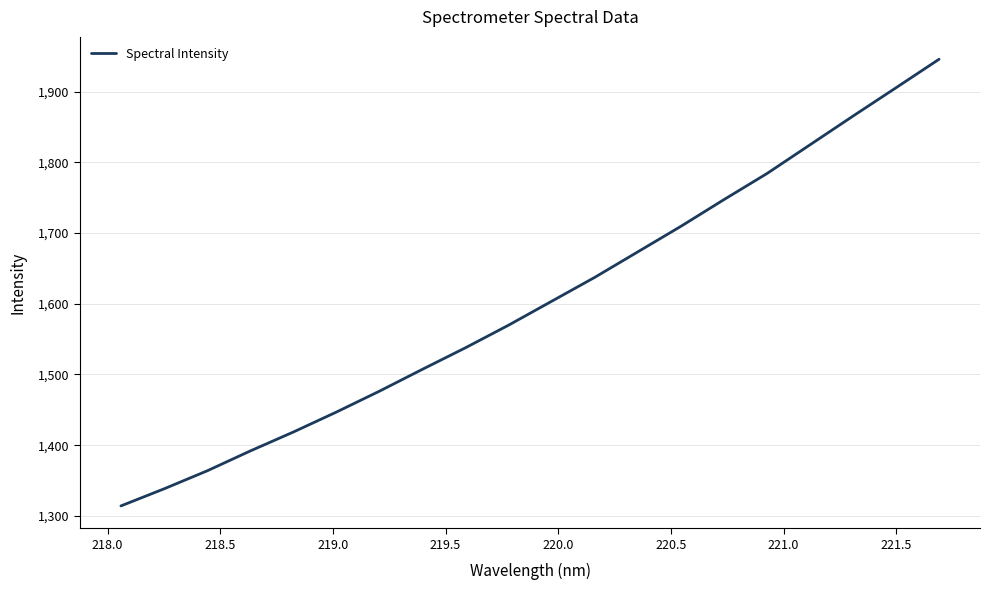

Count the number of categories in the chart.

20